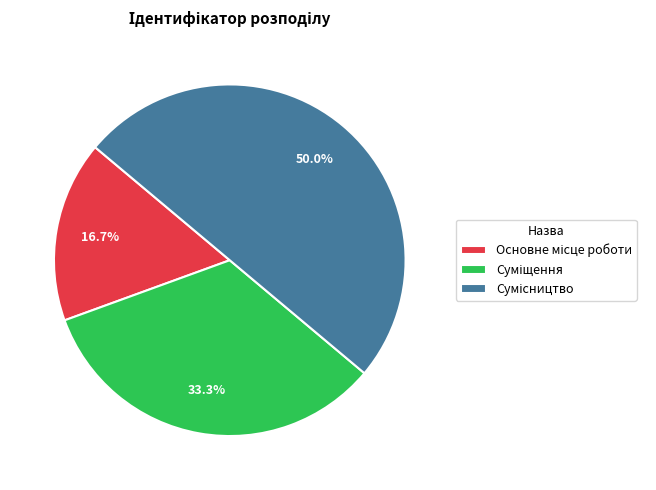

Is Суміщення the majority of the pie?

No